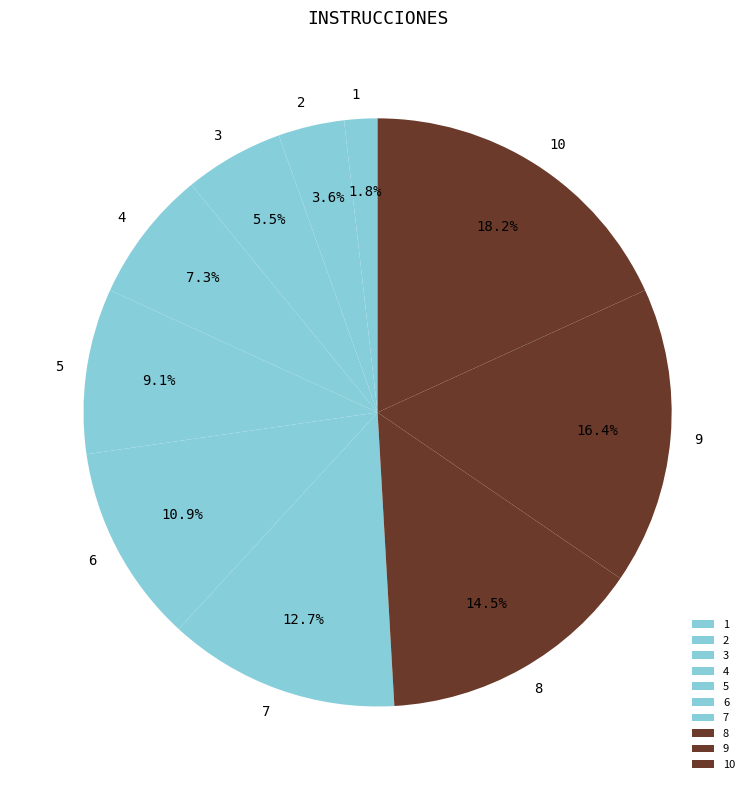

Do 4 and 1 together represent more than half of the pie?

No